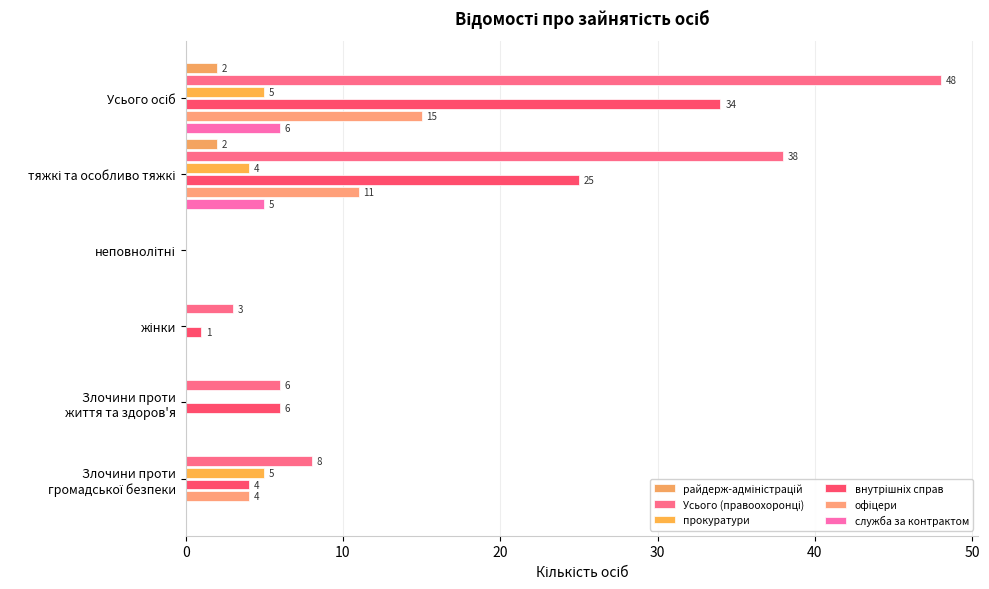

How many data points does each series have?

6